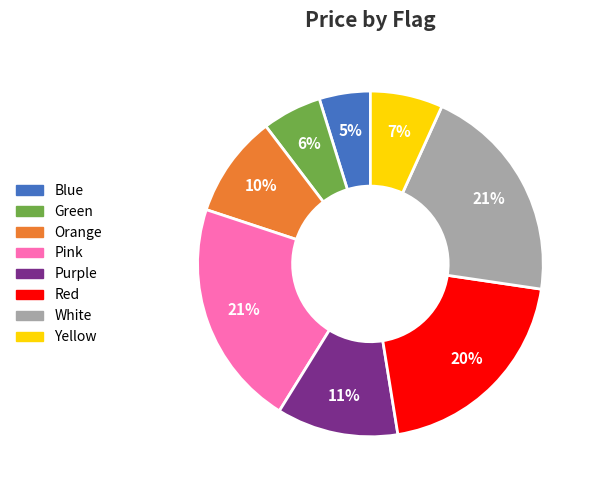

Is it true that White is 21% of the pie?

True